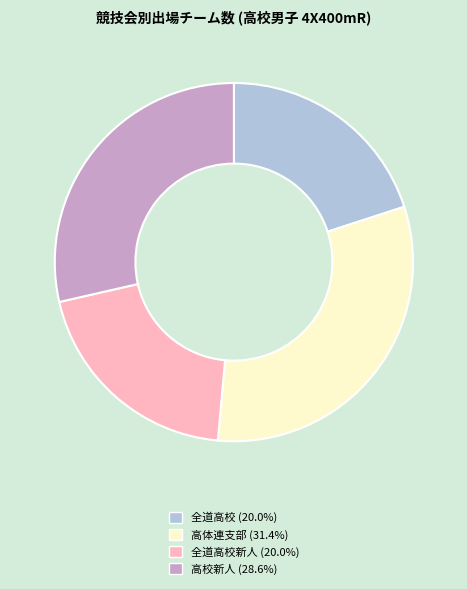

Does any single category account for the majority?

No